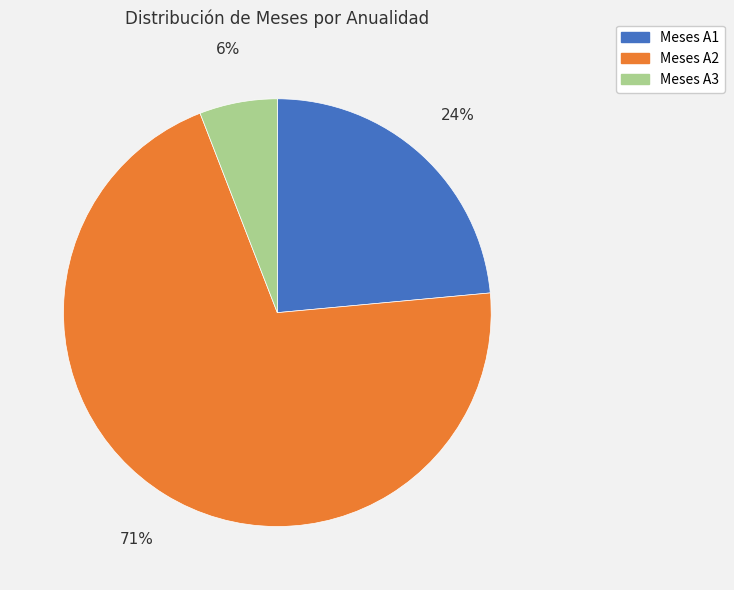

To the nearest percent, what is the combined percentage of Meses A3 and Meses A2?

76%